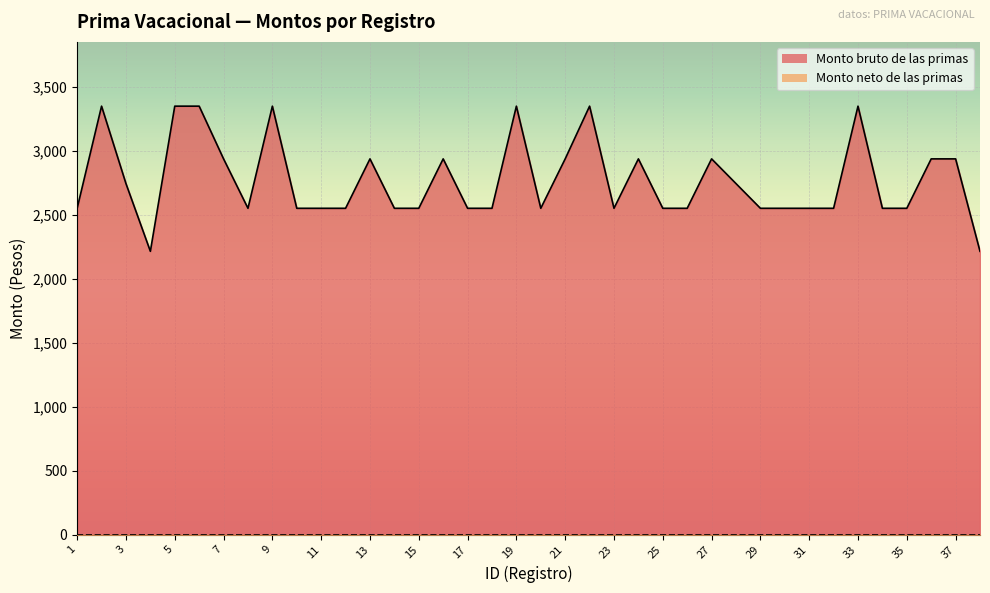

Approximately how many times larger is the value at 17 compared to 27?

0.9